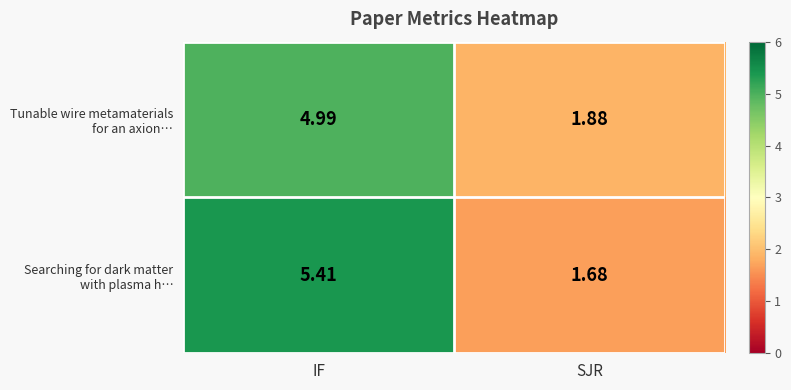

At which category is the sum across all series the highest?

IF